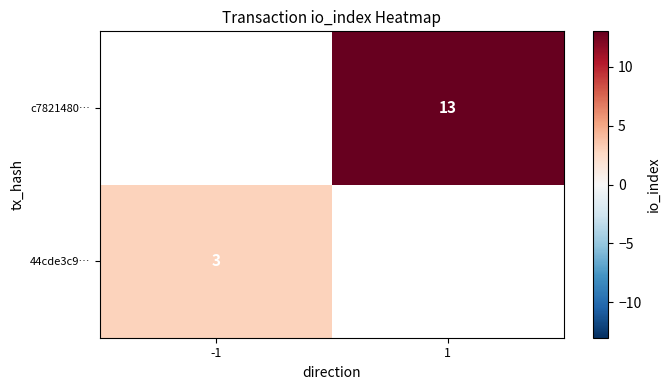

Is it true that c7821480… equals 13 at 1?

True